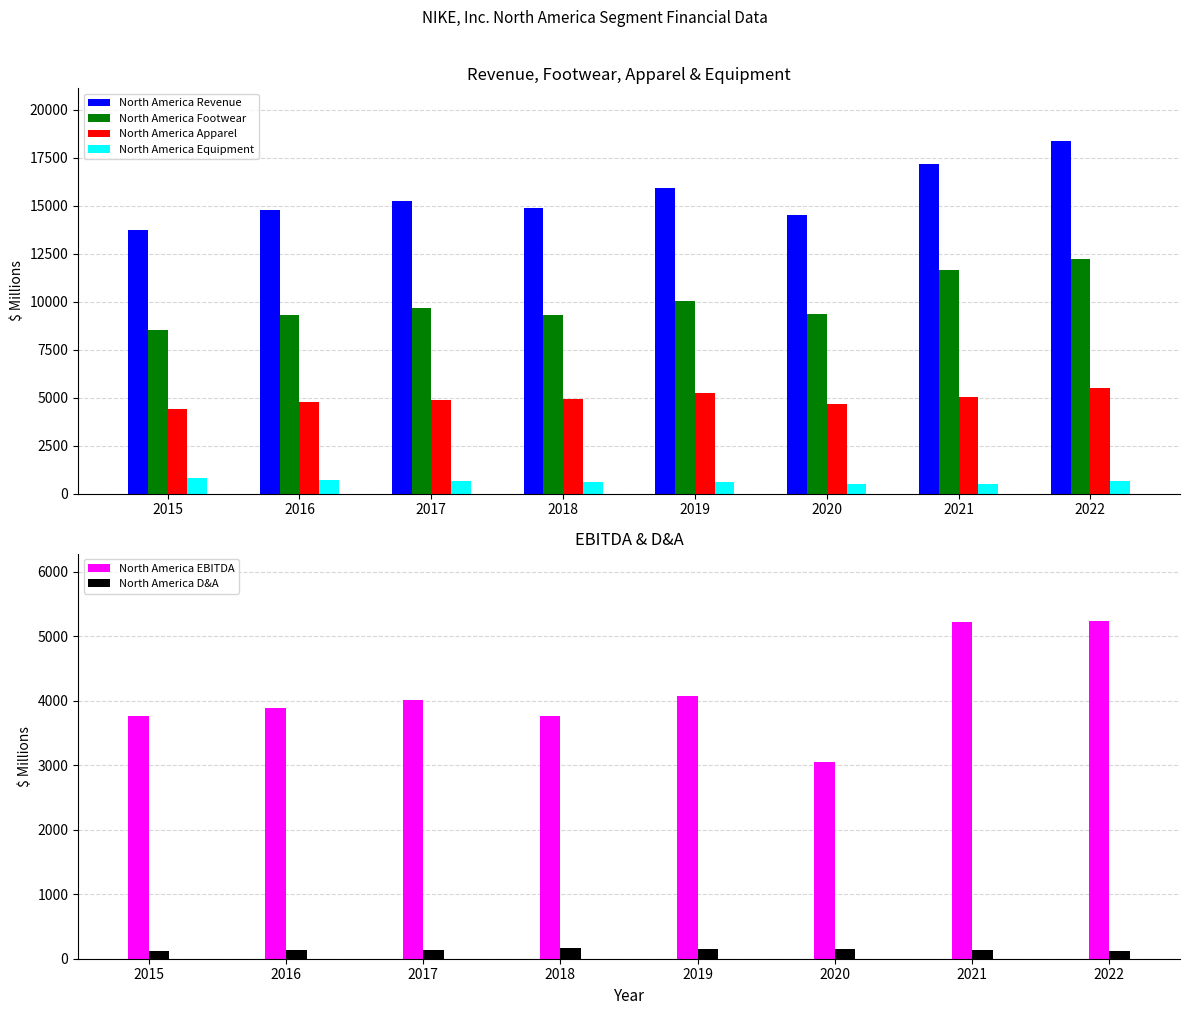

At 2015, list the series in order from largest to smallest.

North America Revenue, North America Footwear, North America Apparel, North America EBITDA, North America Equipment, North America D&A